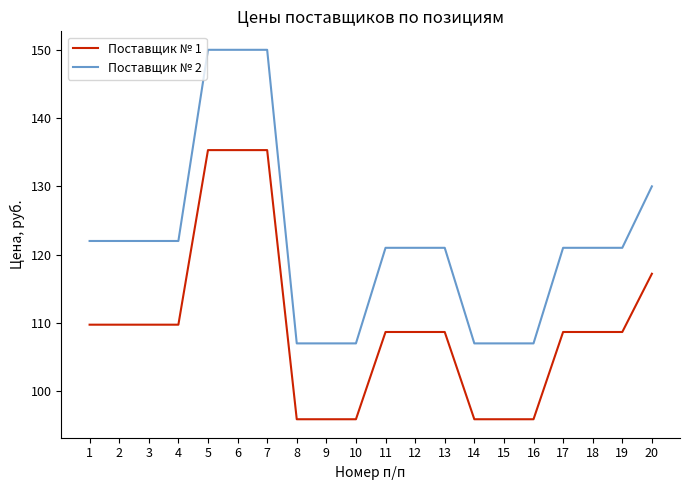

True or false: Поставщик № 1 and Поставщик № 2 intersect in this chart.

False